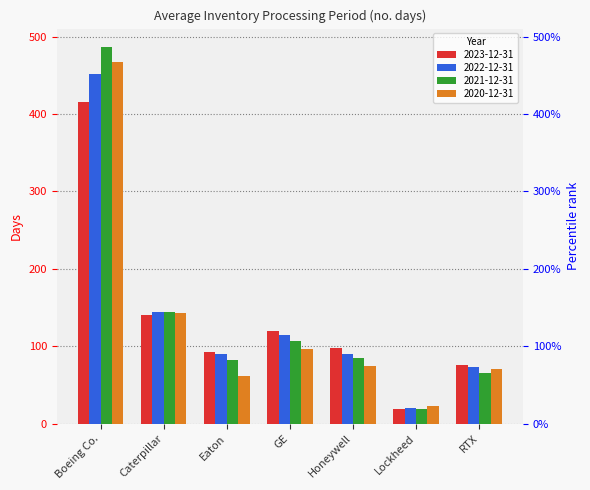

What is the difference between the maximum and minimum values in the 2023-12-31 series?

396